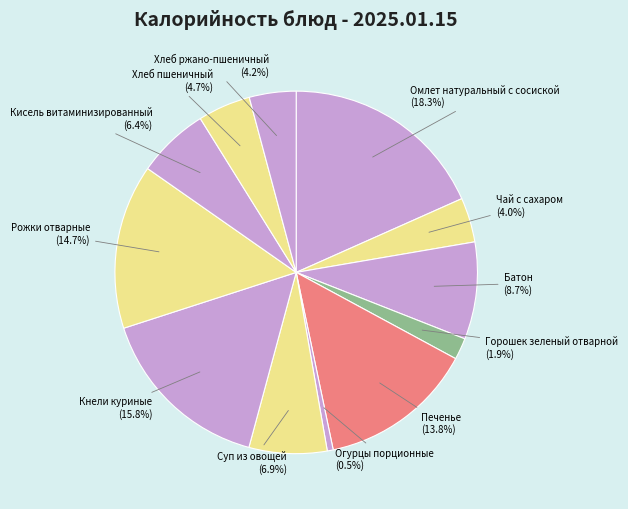

Which slice is the smallest?

Огурцы порционные